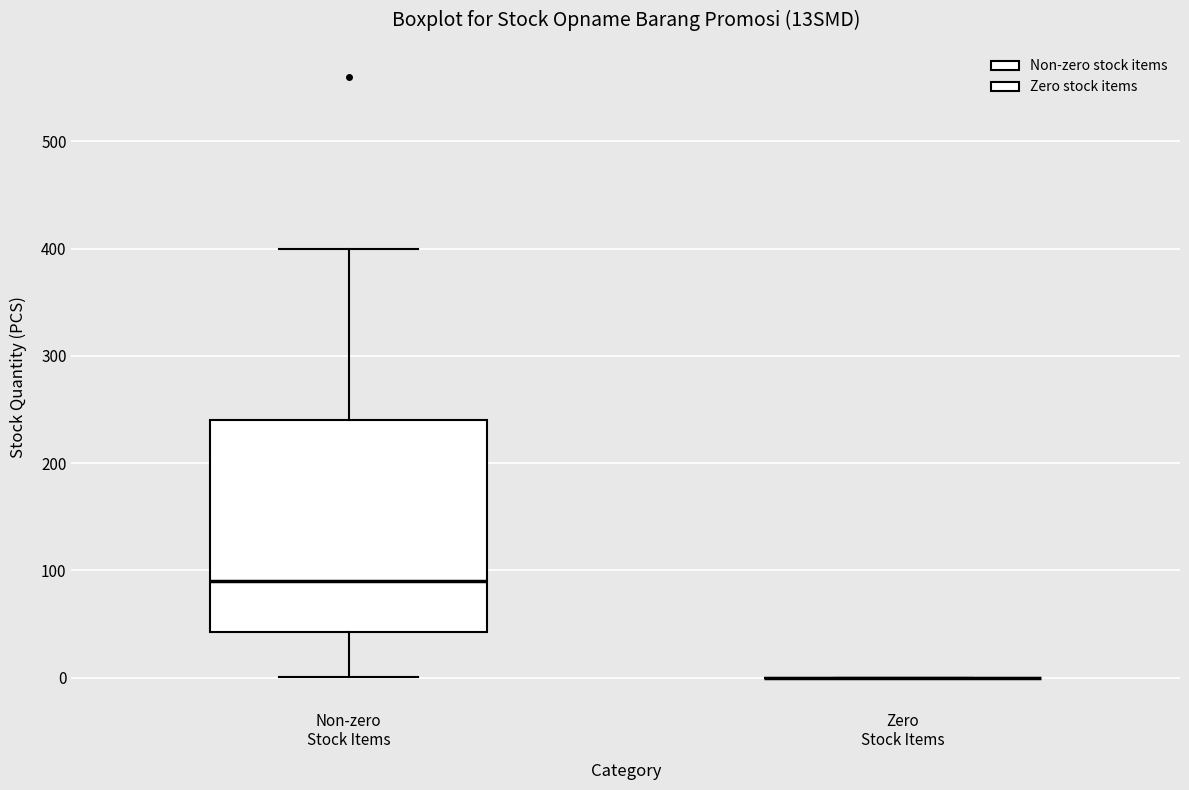

Reading left to right, transcribe this box plot: for each box, give where its median line is, the range the box spans, and where its two whiskers end, as read against the y-axis. The values are not printed on the chart, so give them approximately, as read against the axis.

Non-zero Stock Items: median 90, box 40 to 240, whiskers 0 to 400
Zero Stock Items: box collapsed to a line at 0, whiskers 0 to 0